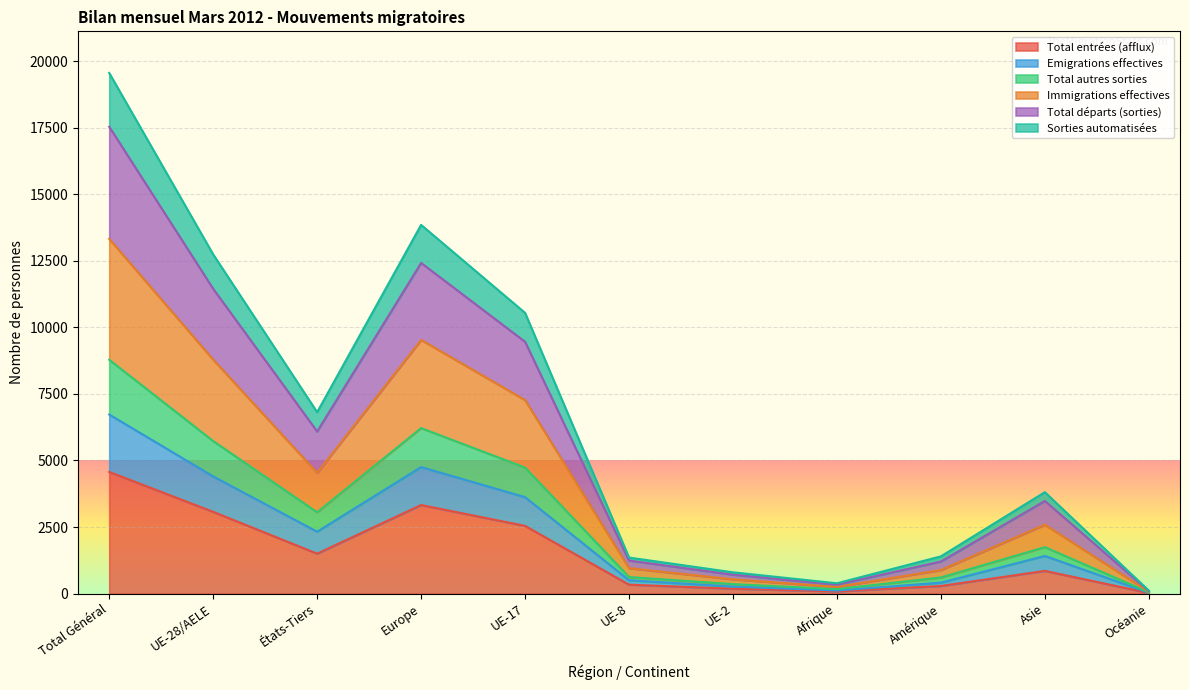

True or false: Sorties automatisées and Total autres sorties intersect in this chart.

False